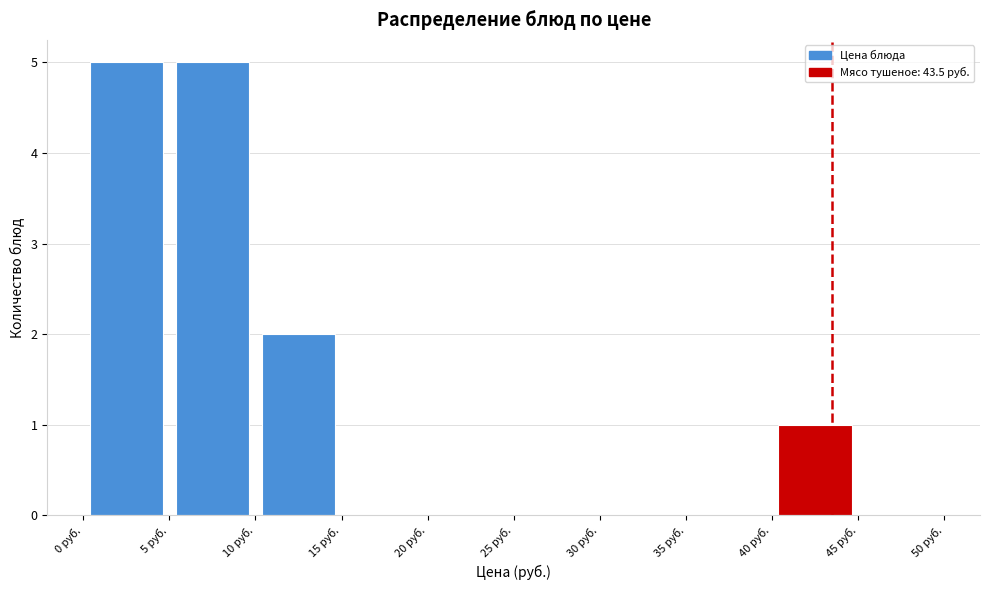

Reading left to right, list every bar in this chart as the range it spans on the x-axis followed by its height. The values are not printed on the chart, so give them approximately, as read against the axis.

0 to 5: 5
5 to 10: 5
10 to 15: 2
15 to 20: 0
20 to 25: 0
25 to 30: 0
30 to 35: 0
35 to 40: 0
40 to 45: 1
45 to 50: 0